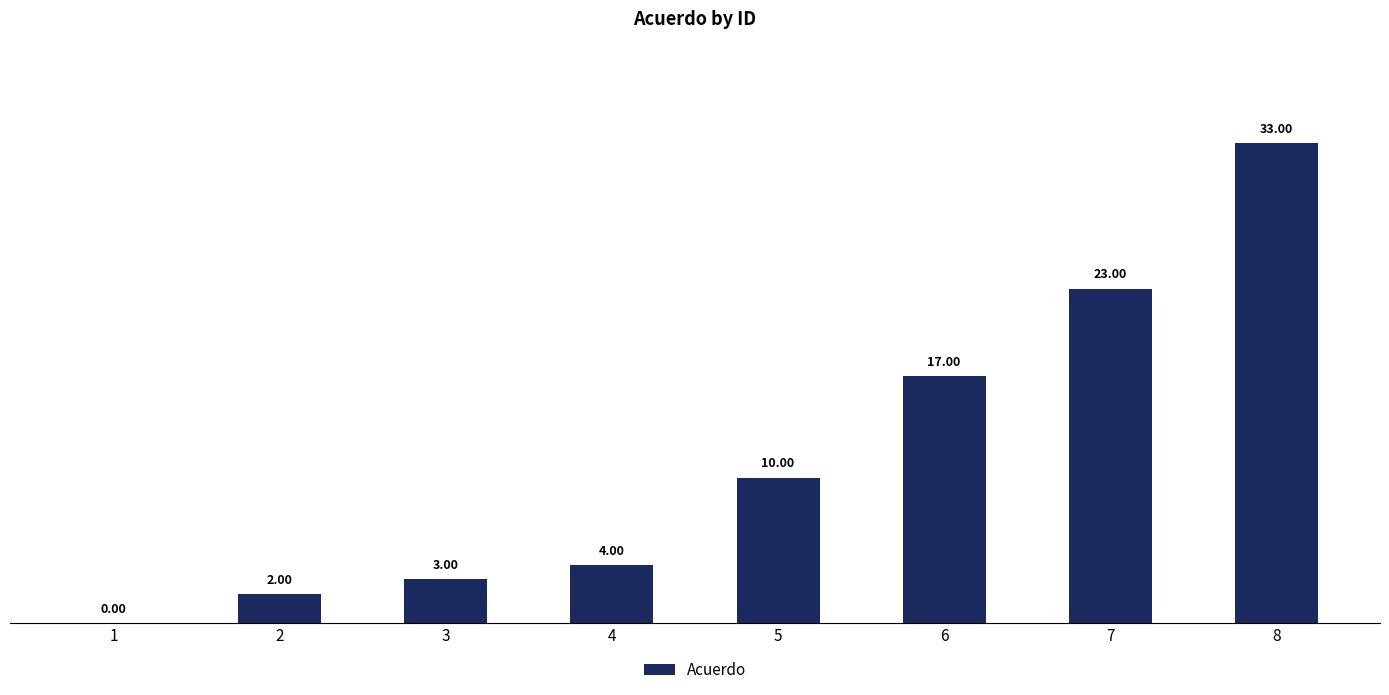

Which category has the highest value across all series?

8